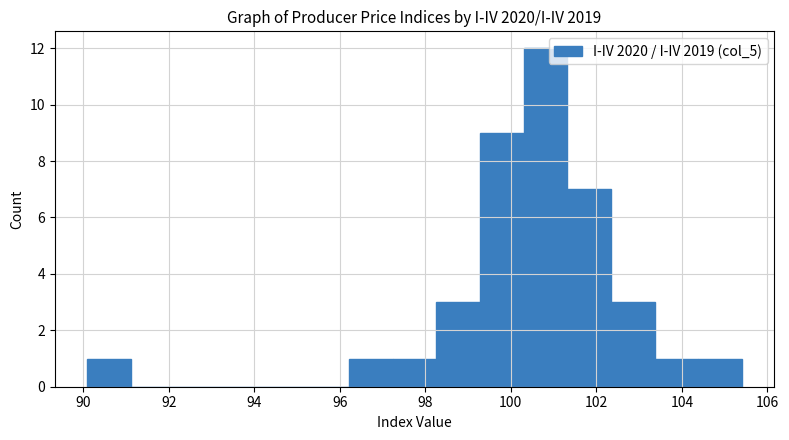

How tall is the bar that spans 101.32 to 102.34 on the x-axis? Neither the bar edges nor the heights are printed on the chart, so give them approximately, as read against the axes.

7